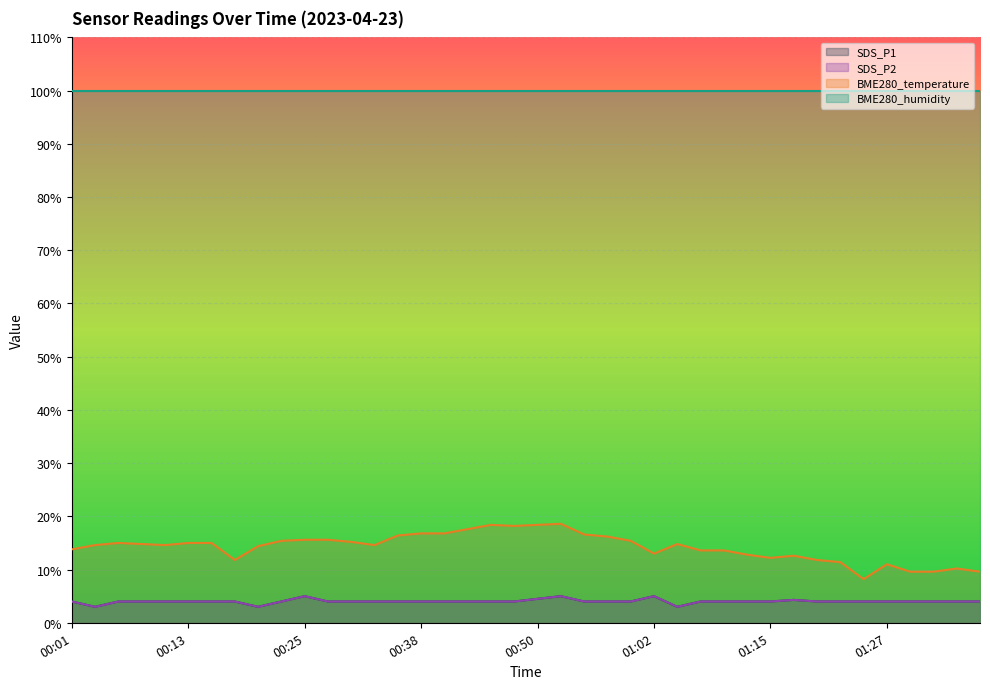

Where does the SDS_P1 series first go above 4?

00:25